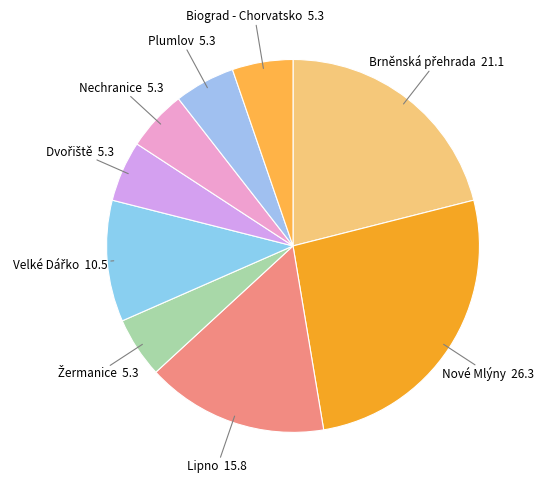

Is it true that Nové Mlýny is 16% of the pie?

False